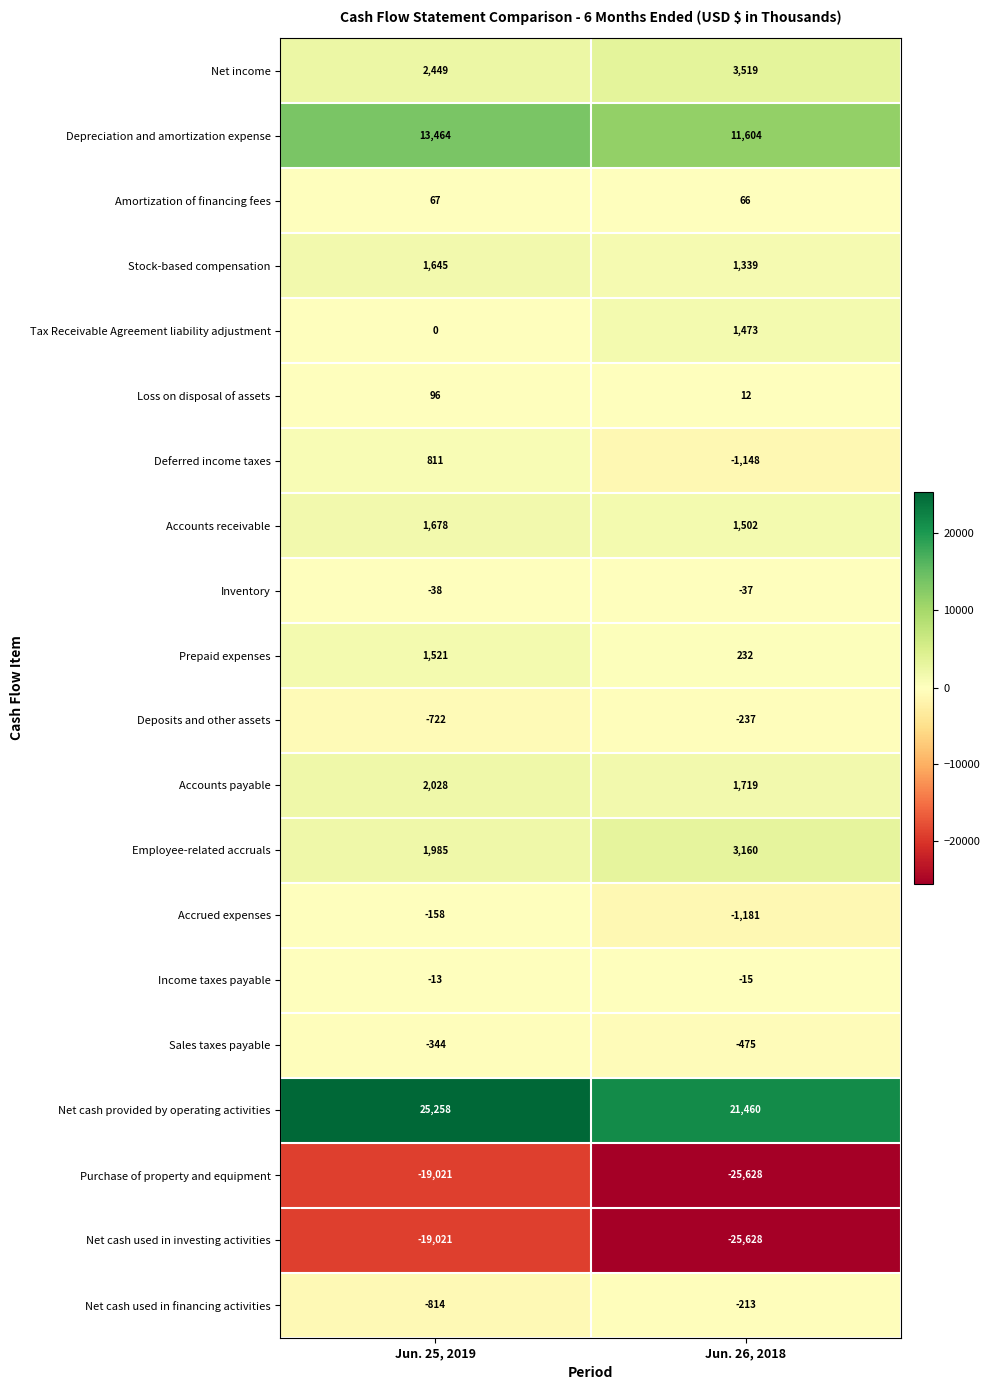

What is the highest value of the Purchase of property and equipment series?

-19021